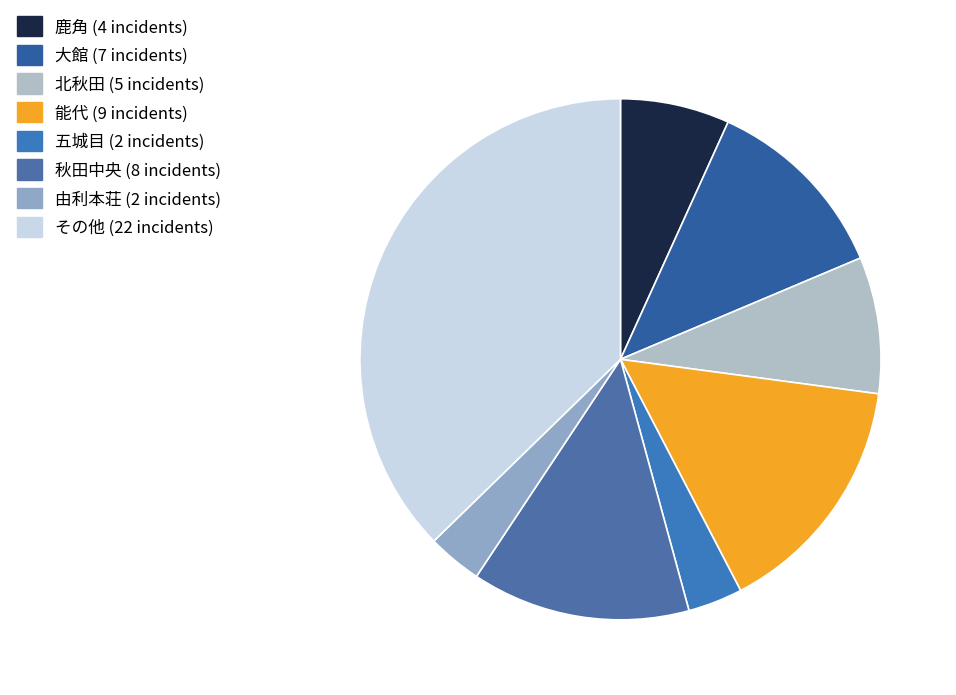

What is the largest slice in the pie chart?

その他